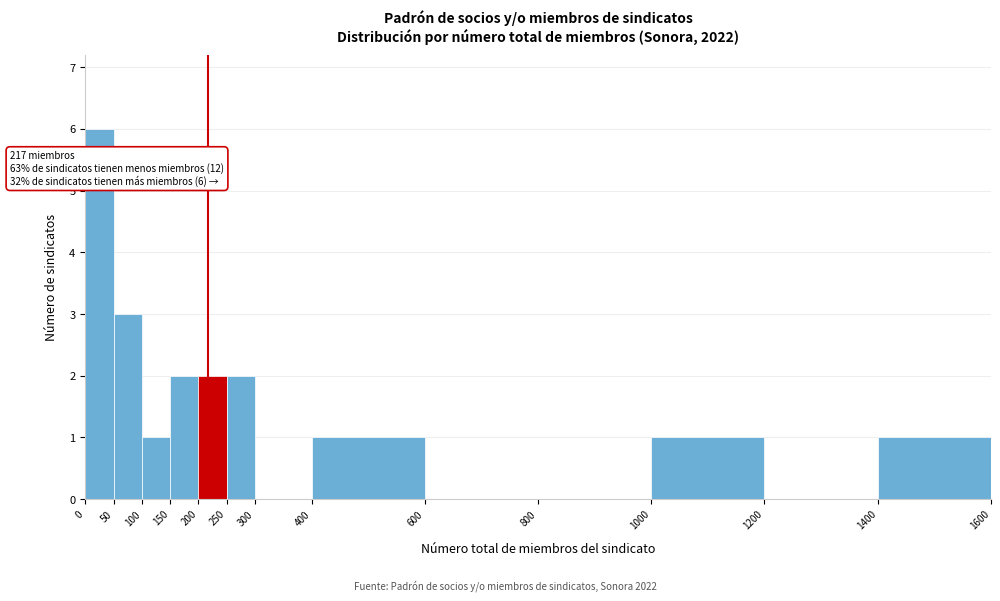

Which range on the x-axis has the tallest bar?

0 to 50